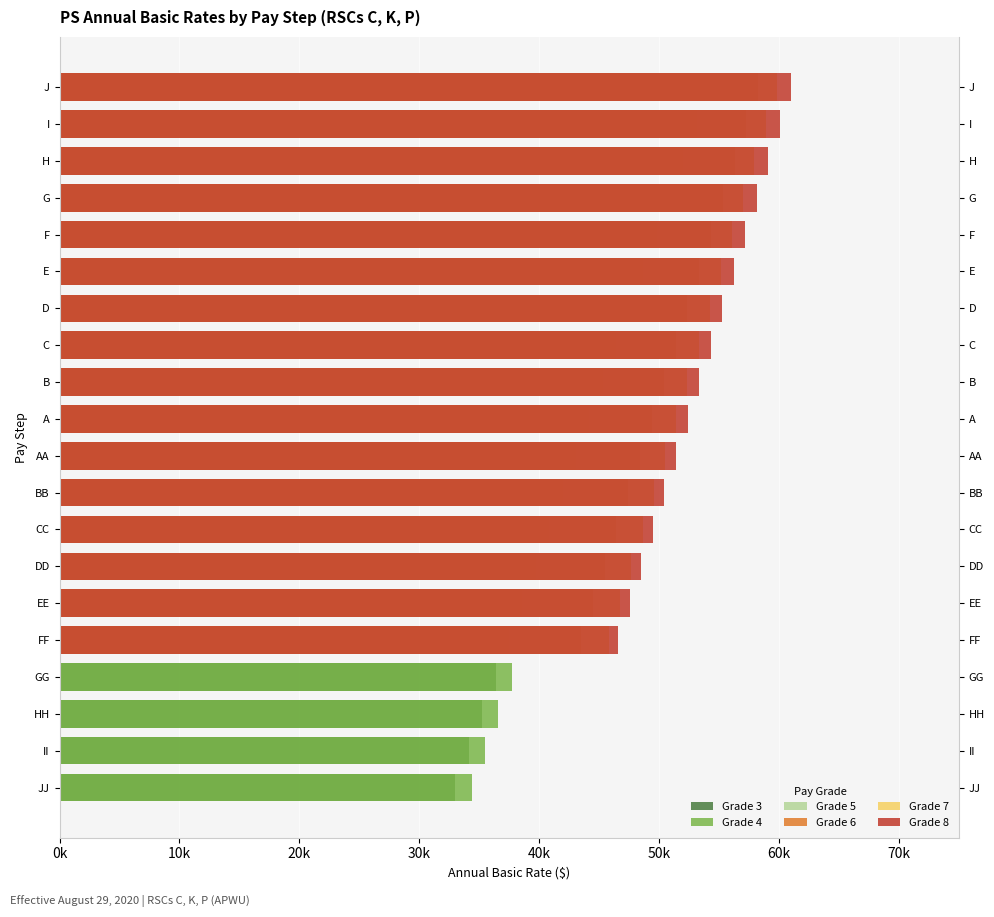

The Grade 7 series shows 56078 at F. True or false?

True